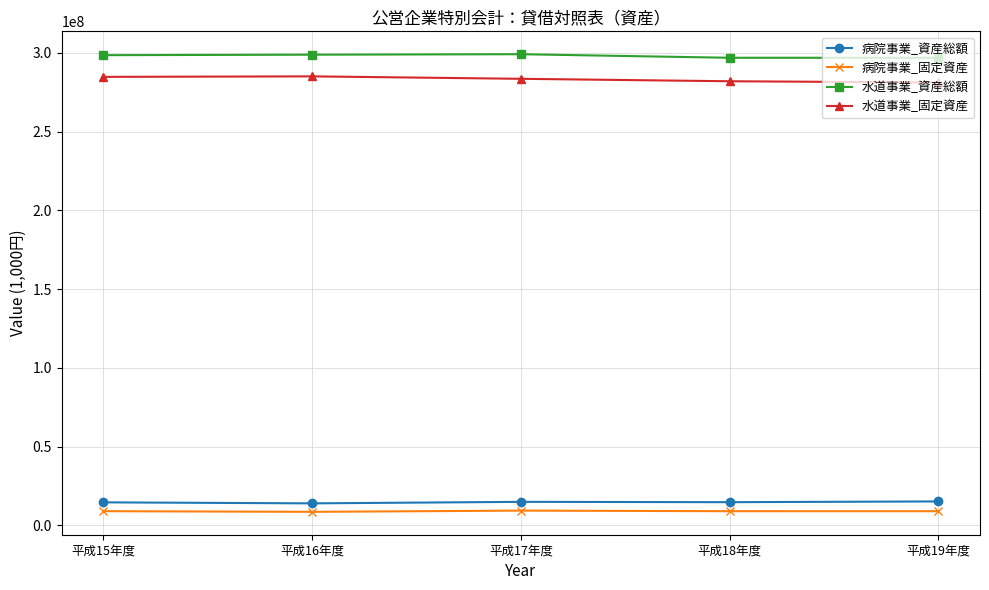

True or false: 病院事業_資産総額 and 水道事業_固定資産 intersect in this chart.

False